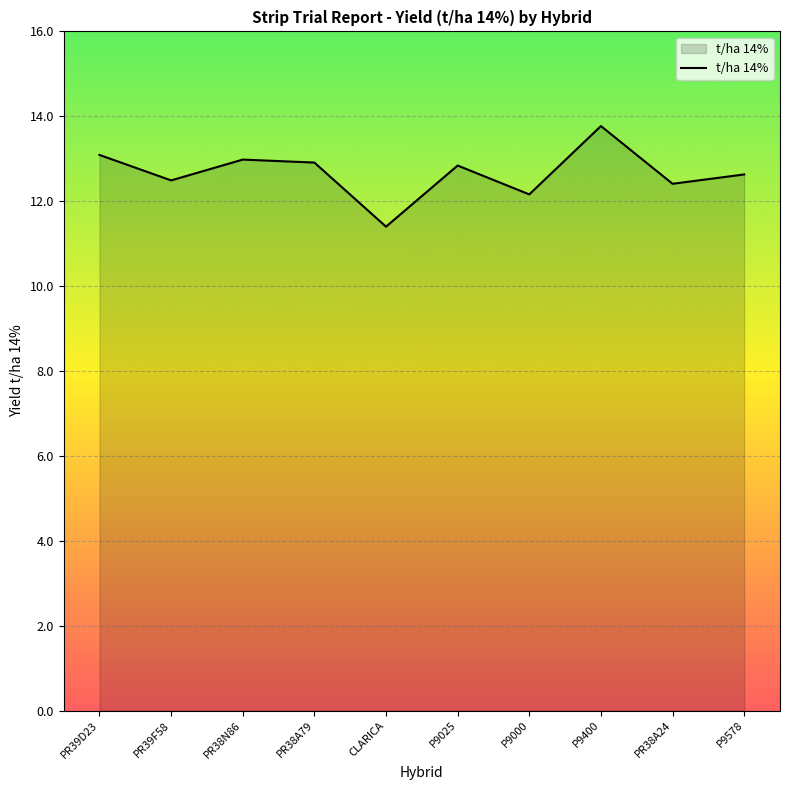

What is the average value?

12.7